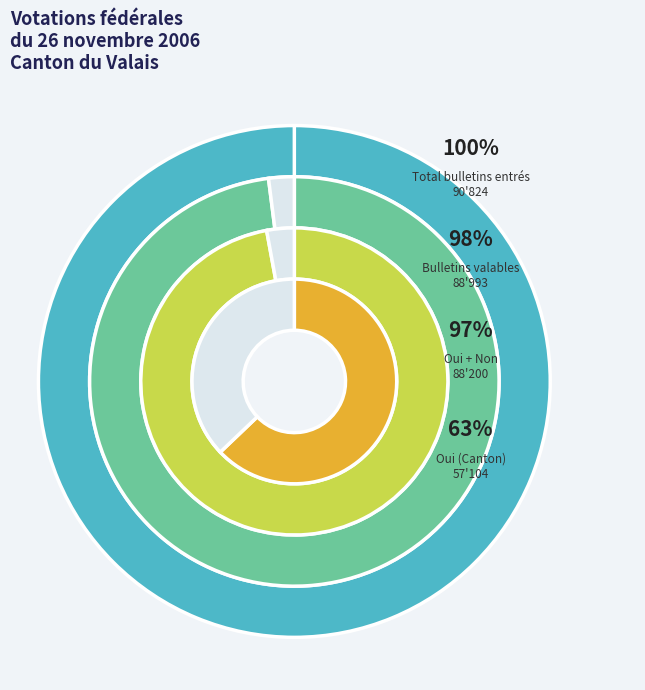

To the nearest percent, what is the difference between the Bulletins nuls and Oui slice percentages?

61%